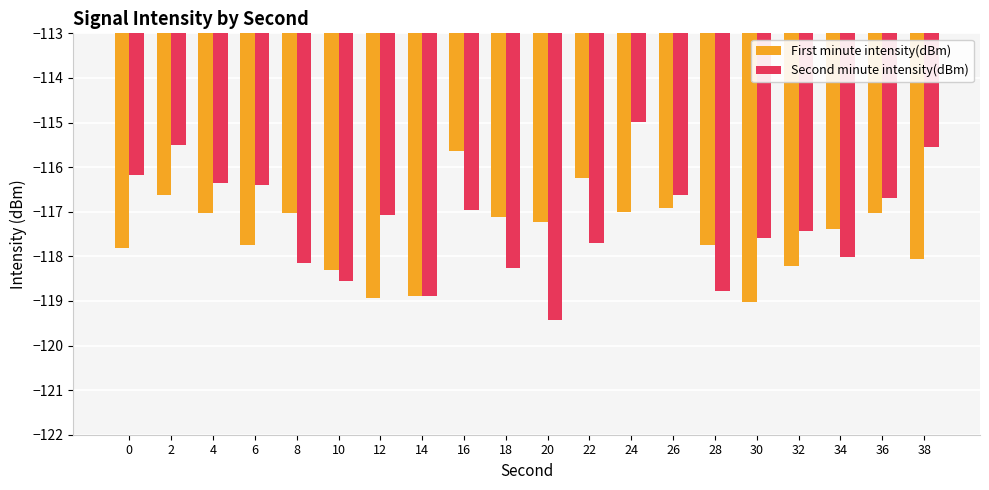

What is the value of the Second minute intensity(dBm) bar at the 3rd from the left?

-116.4